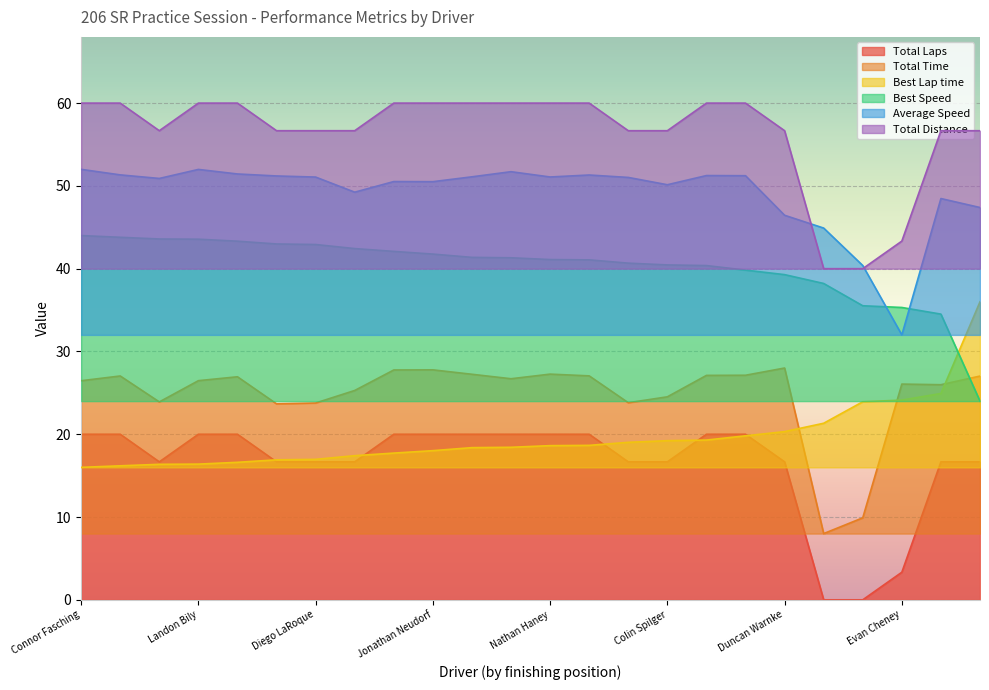

How many lines are shown in the chart?

6